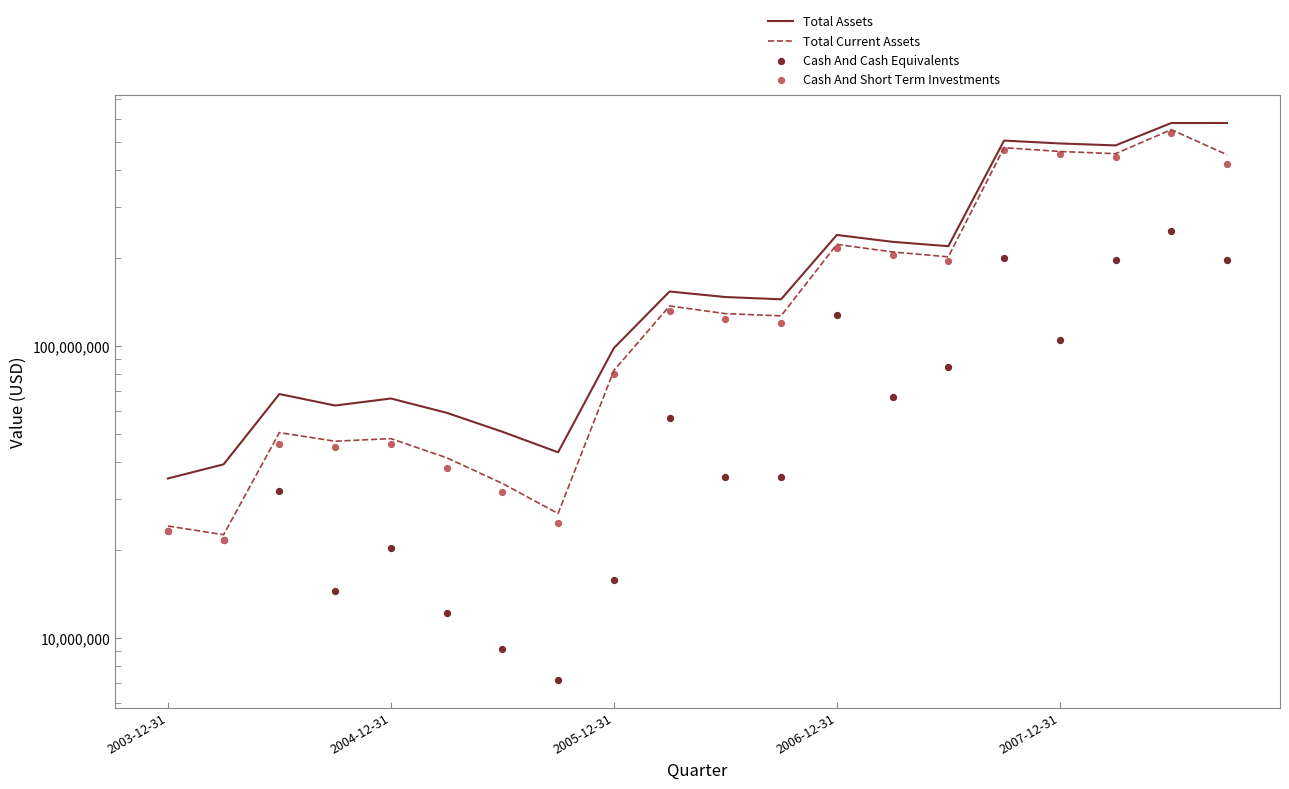

Is the value of Cash And Cash Equivalents at 14 greater than the value of Total Current Assets at 2003-12-31?

Yes